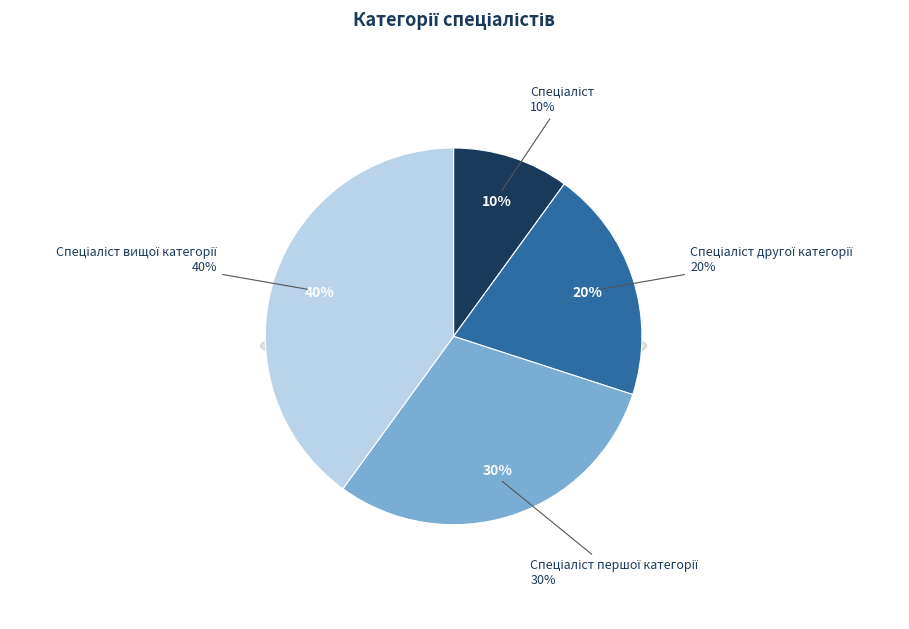

Combined, do Спеціаліст вищої категорії and Спеціаліст другої категорії account for over 50%?

Yes